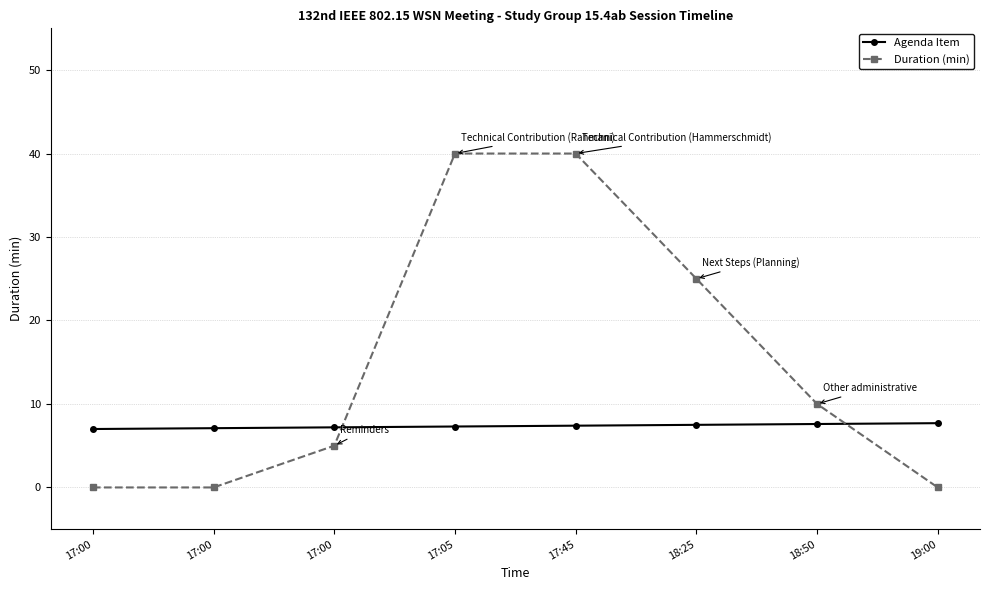

What is the difference between the highest and lowest values at 18:25?

17.5